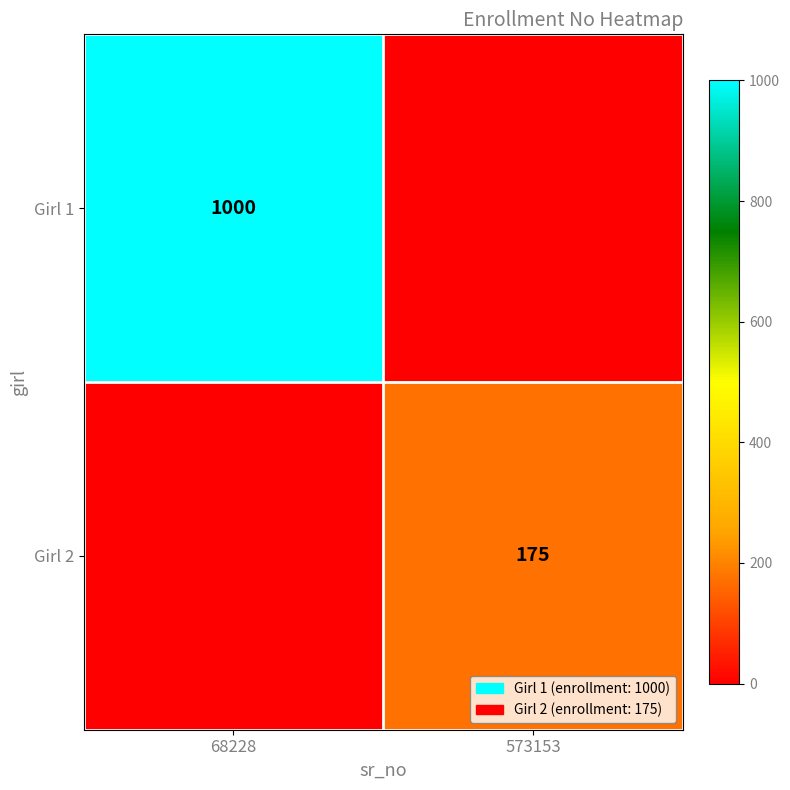

What is the total value across all series at 68228?

1000